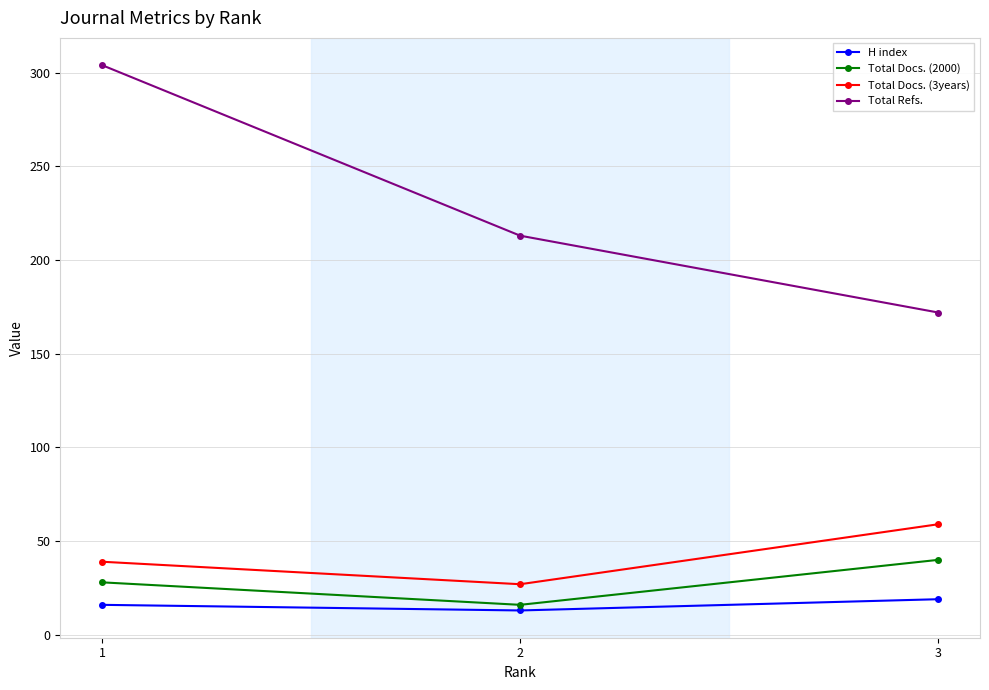

Where is H index nearest to the value 16?

1